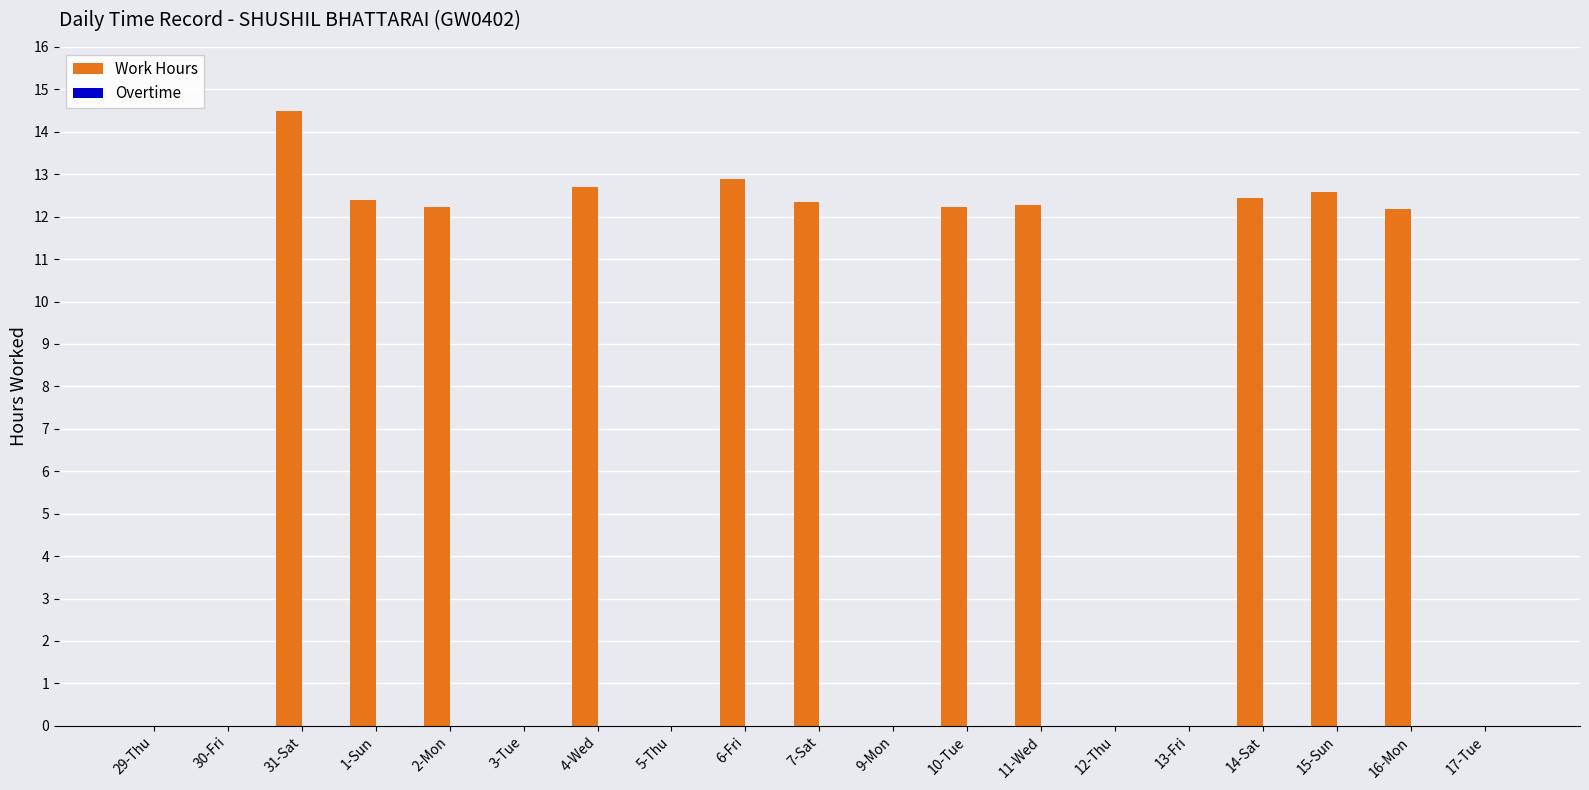

The value at 5-Thu is 0.0. True or false?

True